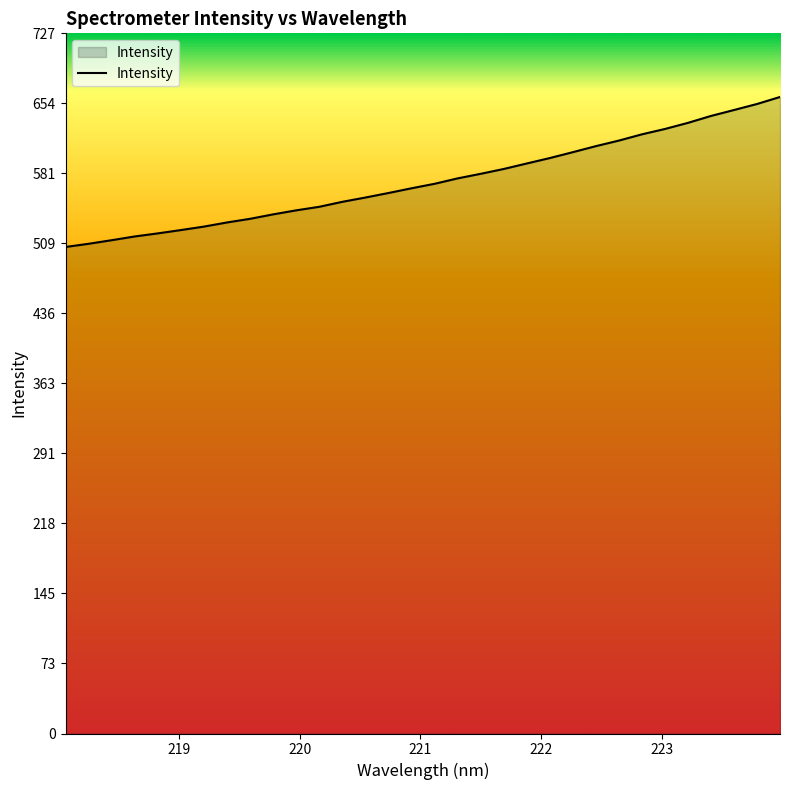

What is the maximum value shown in the chart?

660.5